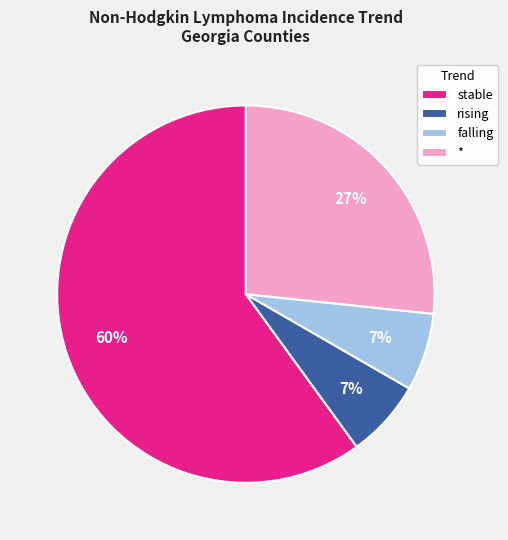

Which has a higher value, falling or *?

*